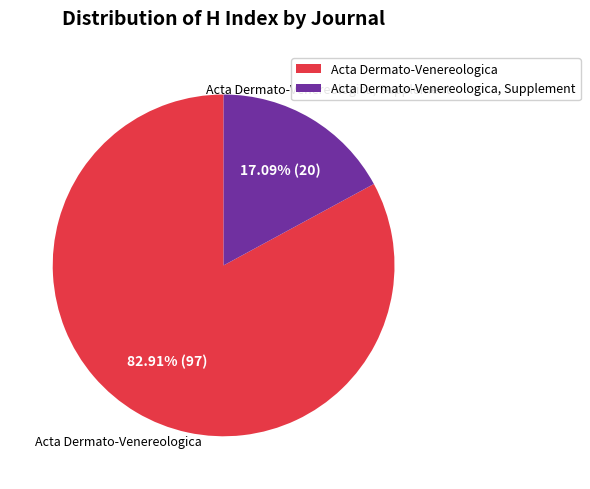

Which has a higher value, Acta Dermato-Venereologica or Acta Dermato-Venereologica, Supplement?

Acta Dermato-Venereologica